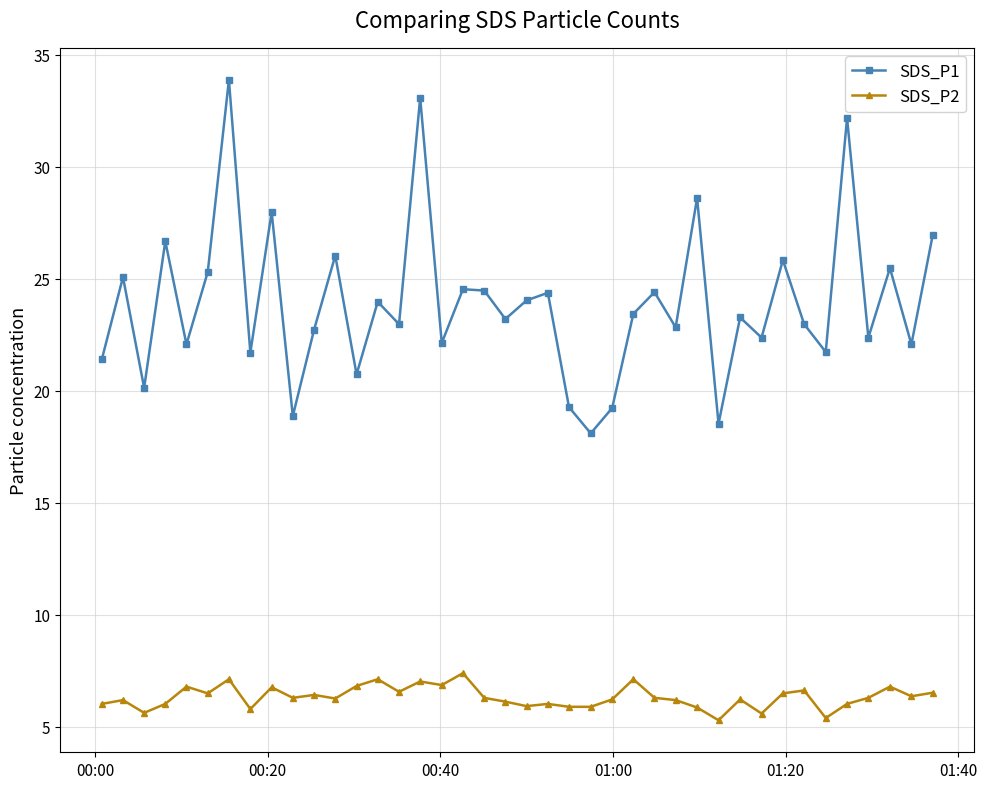

What is the lowest value of the SDS_P2 series?

5.3